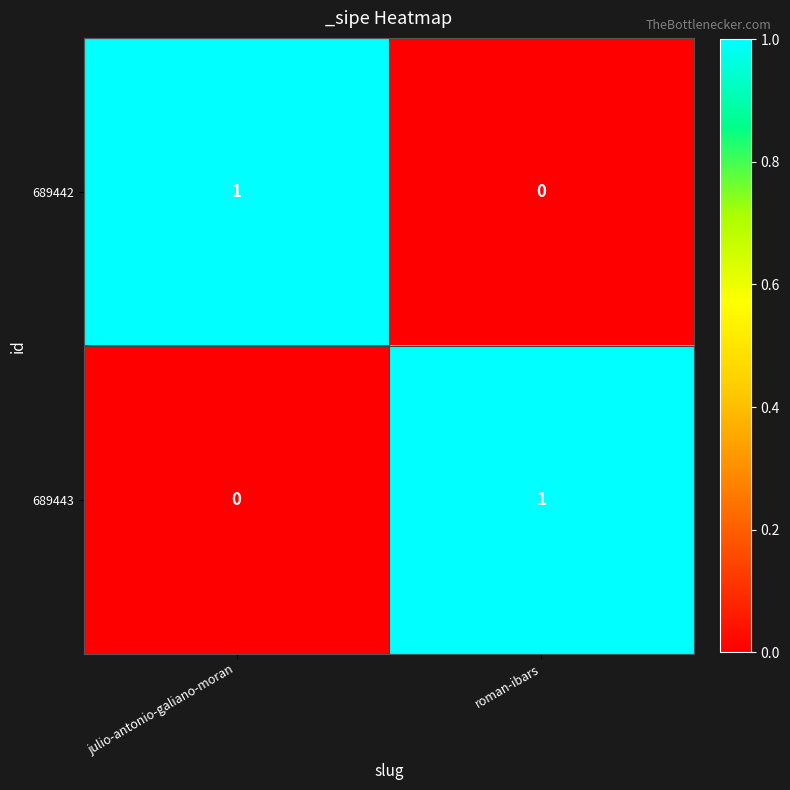

At which label does 689443 reach its peak?

roman-ibars